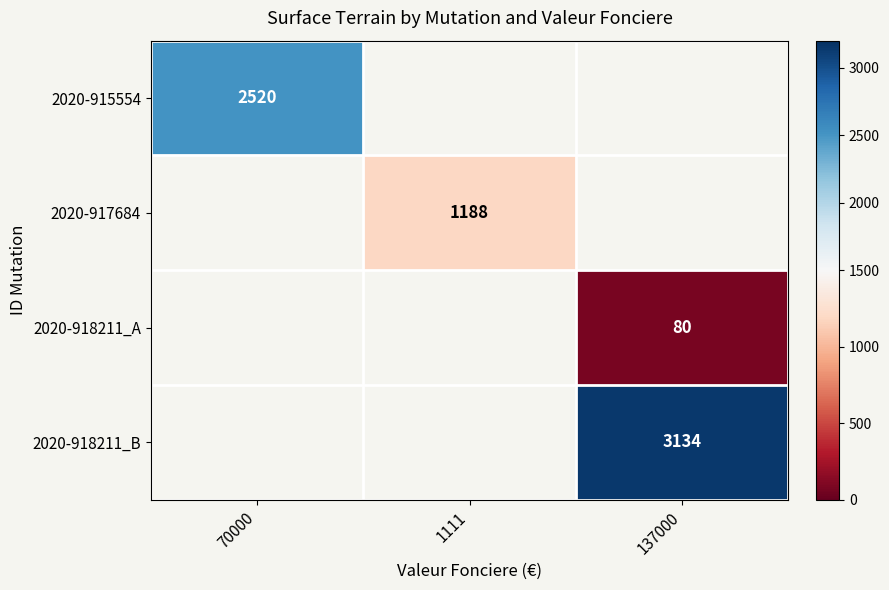

Is it true that 2020-917684 equals 387 at 1111?

False